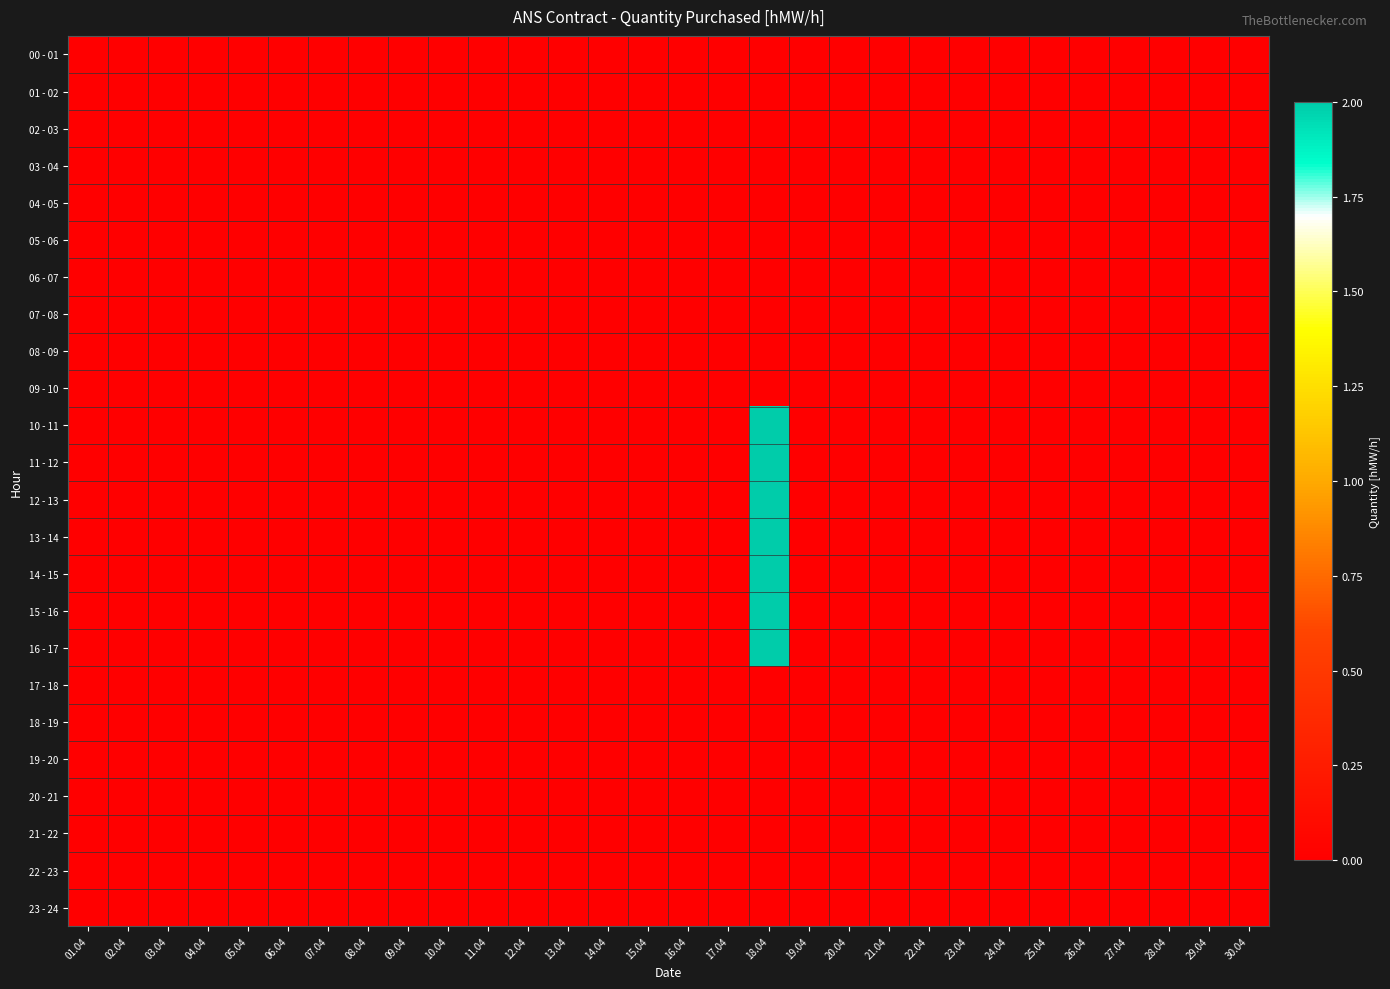

Which series has the largest range (max minus min)?

10 - 11